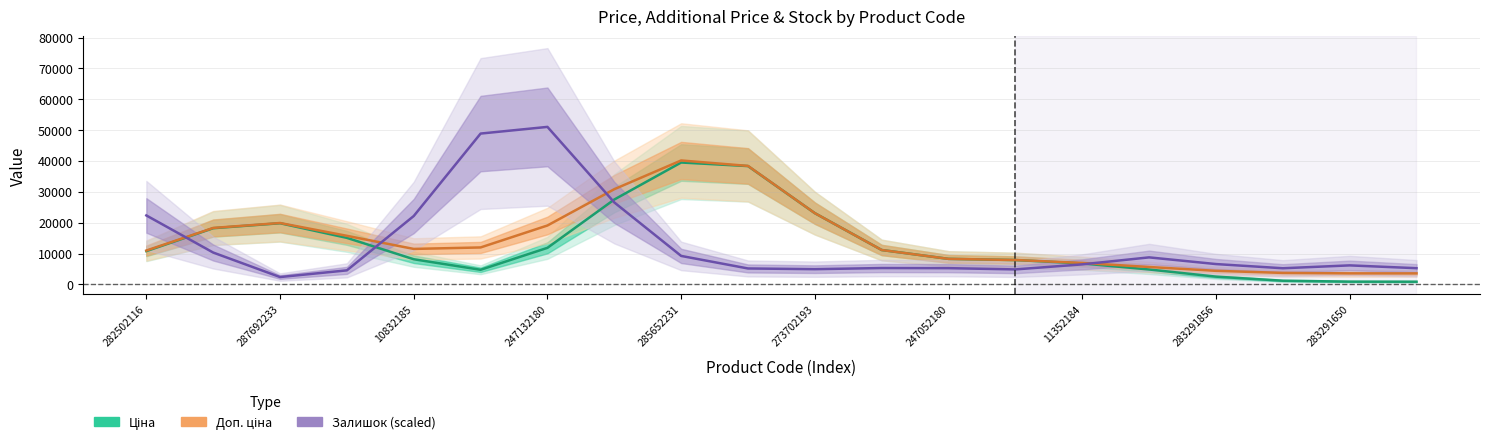

Which series has the largest total across all categories?

Доп. ціна